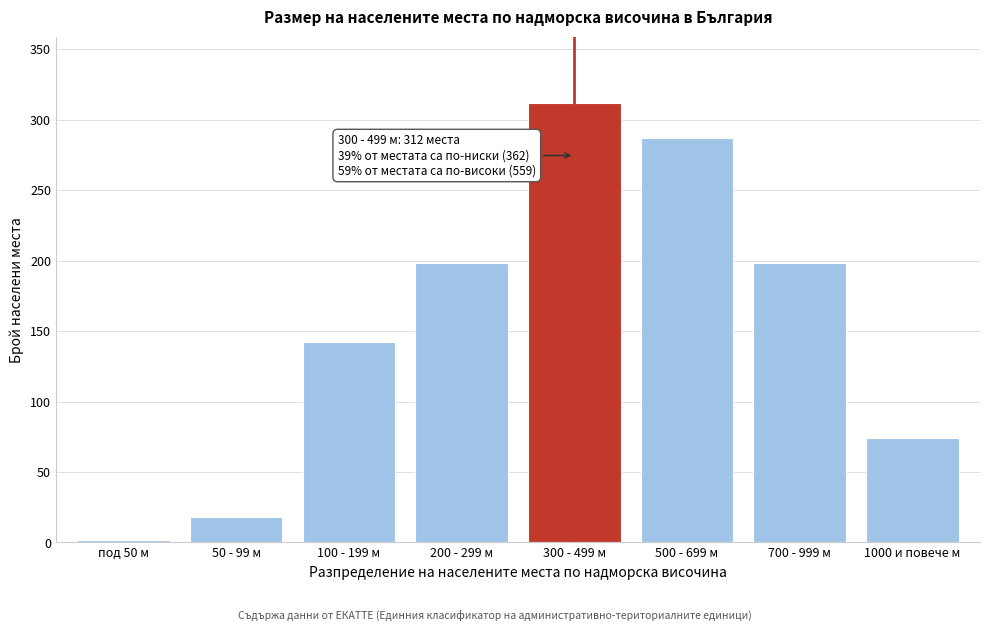

Reading right to left, extract all data points from this chart.

1000 и повече м=74	700 - 999 м=198	500 - 699 м=287	300 - 499 м=312	200 - 299 м=198	100 - 199 м=142	50 - 99 м=18	под 50 м=2